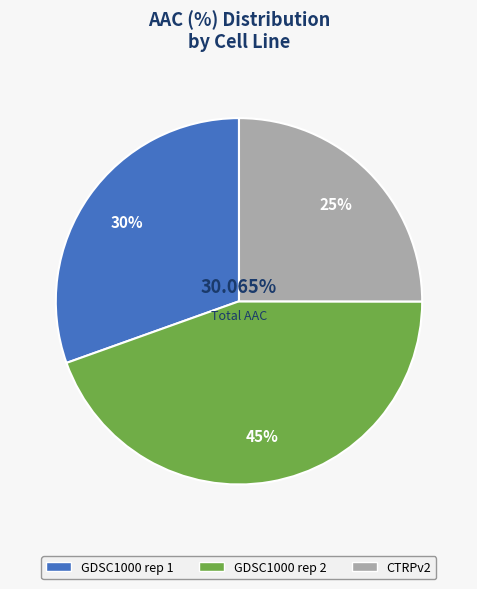

Does CTRPv2 represent more than half of the total?

No